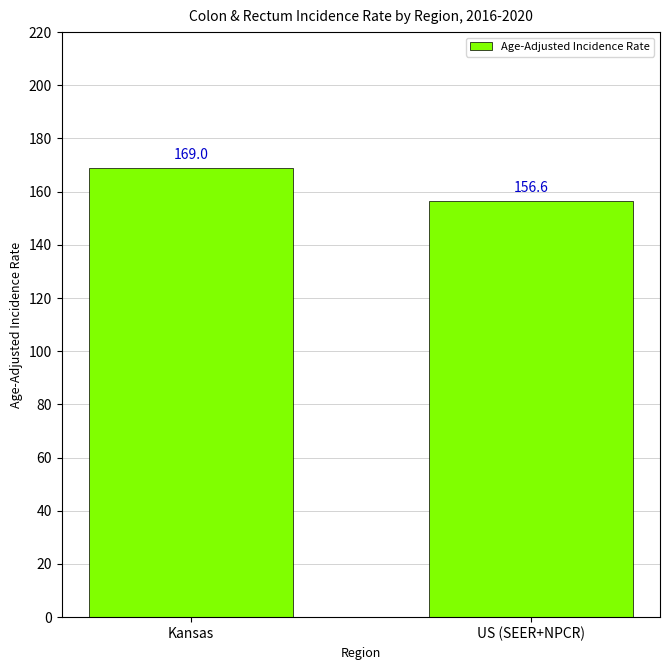

Count the number of data series in this chart.

1